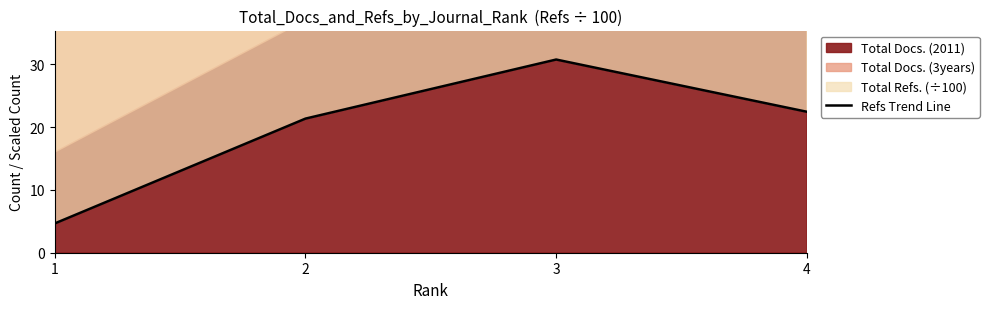

Reading left to right, extract all data points from this chart.

4.7	21.3	30.7	22.4